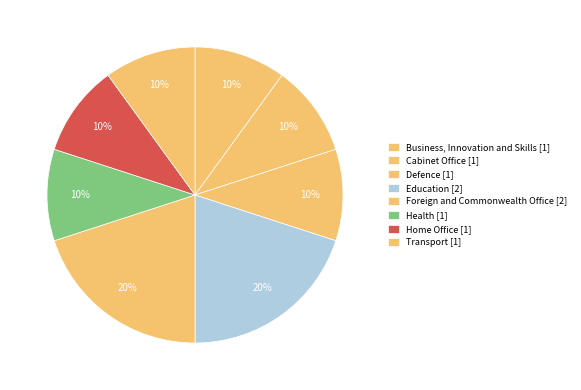

Rank the categories by value from highest to lowest.

Education, Foreign and Commonwealth Office, Business, Innovation and Skills, Cabinet Office, Defence, Health, Home Office, Transport